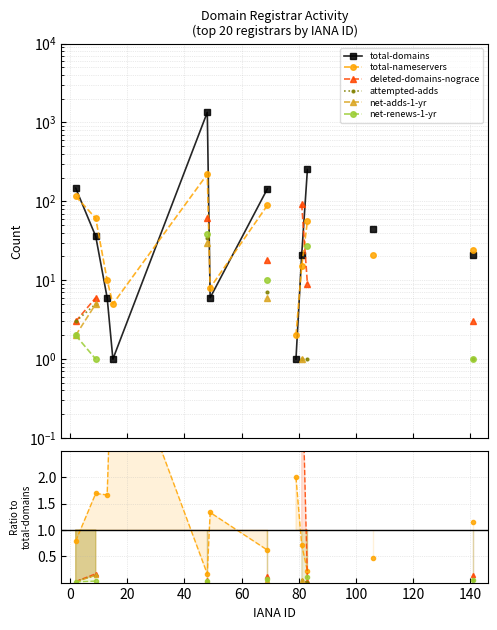

True or false: total-nameservers and attempted-adds cross at least once.

False